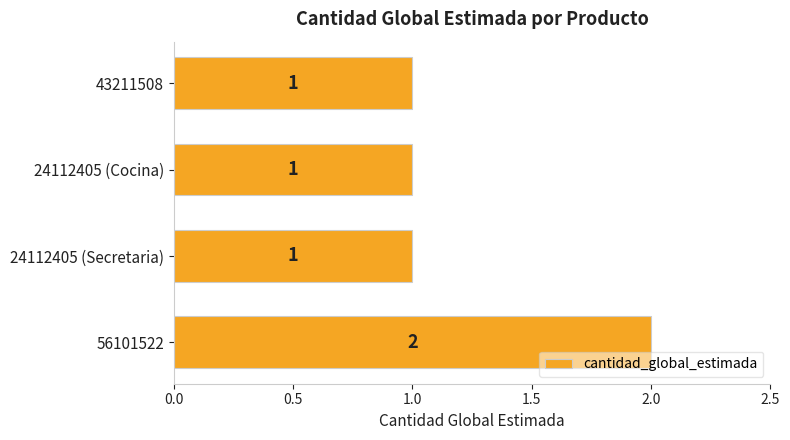

What is the change in value from 43211508 to 56101522?

+1